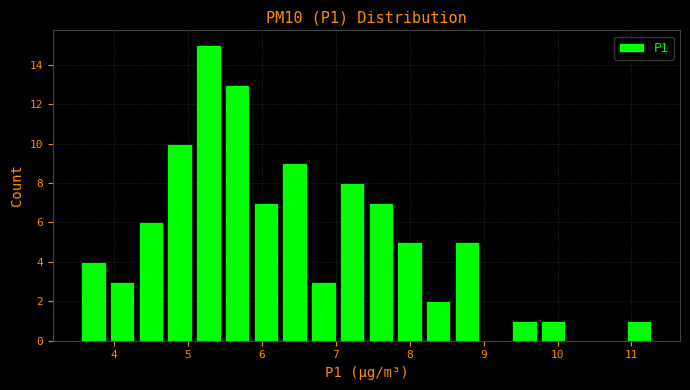

Read against the x-axis, roughly where is the centre of the tallest bar?

5.3